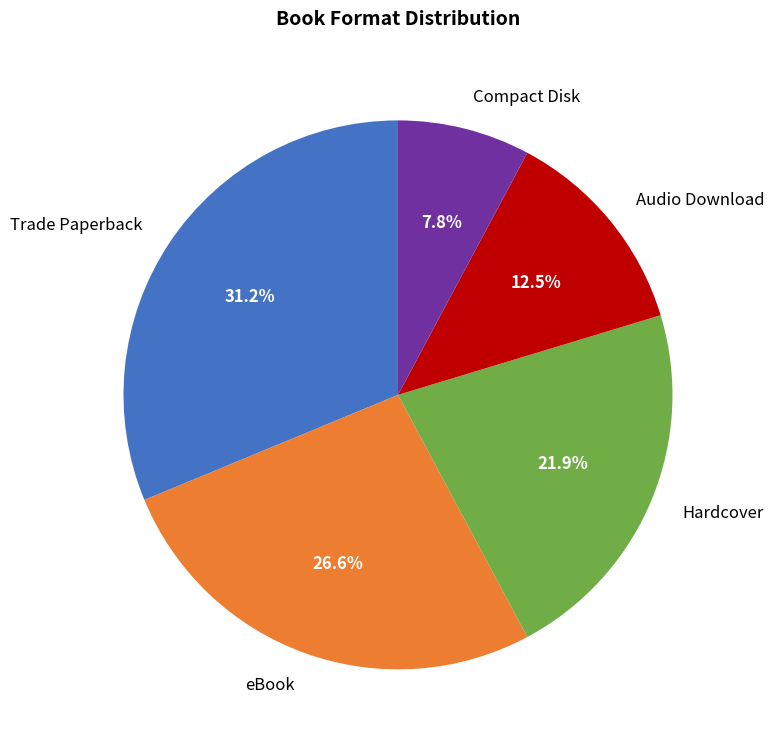

Is there any slice that represents more than half of the pie?

No